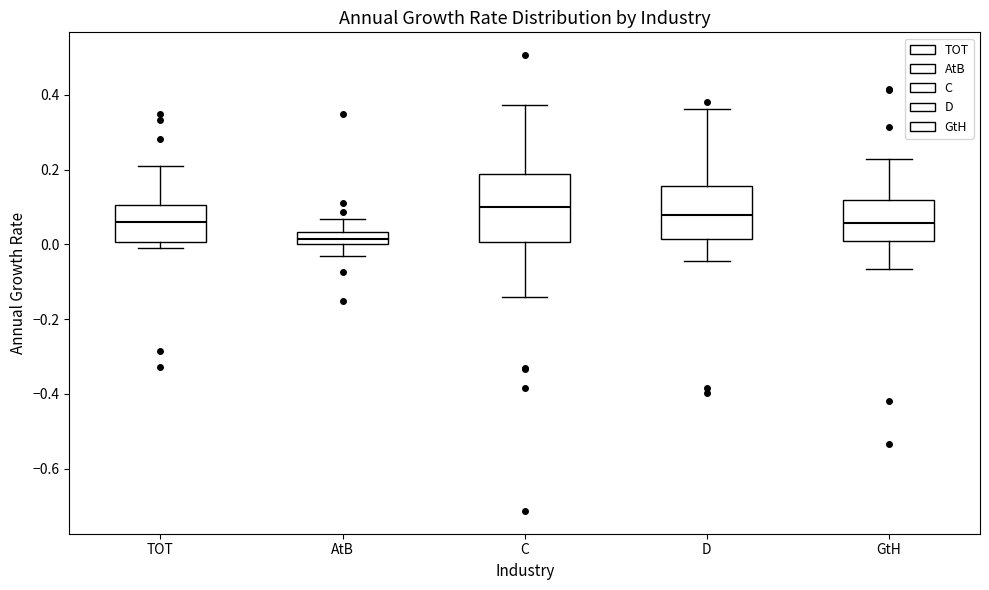

Reading left to right, transcribe this box plot: for each box, give where its median line is, the range the box spans, and where its two whiskers end, as read against the y-axis. The values are not printed on the chart, so give them approximately, as read against the axis.

TOT: median 0.06, box 0.00 to 0.10, whiskers 0.00 (just below the box's lower edge) to 0.20
AtB: median 0.02, box 0.00 to 0.04, whiskers -0.04 to 0.06
C: median 0.10, box 0.00 to 0.18, whiskers -0.14 to 0.38
D: median 0.08, box 0.02 to 0.16, whiskers -0.04 to 0.36
GtH: median 0.06, box 0.00 to 0.12, whiskers -0.06 to 0.22